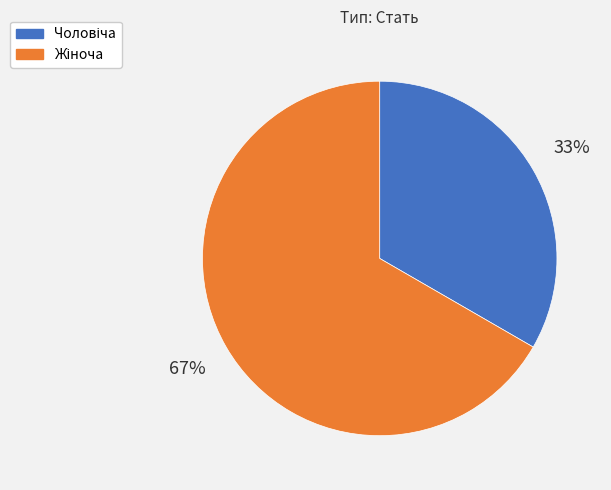

To the nearest percent, what is the average slice percentage?

50%